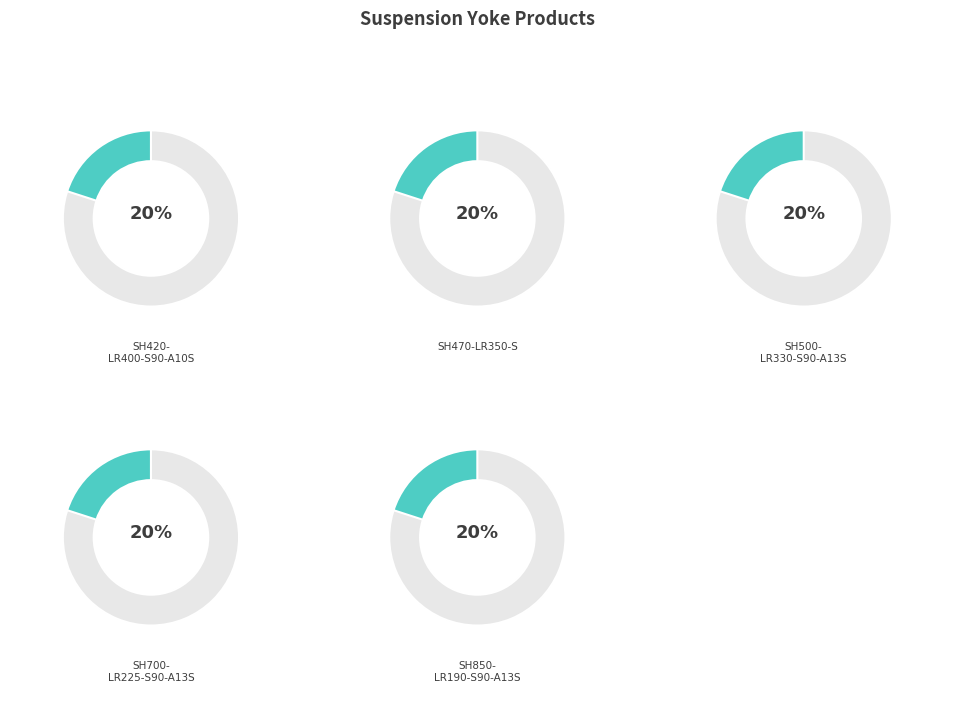

Is SH470-LR350-S the majority of the pie?

No